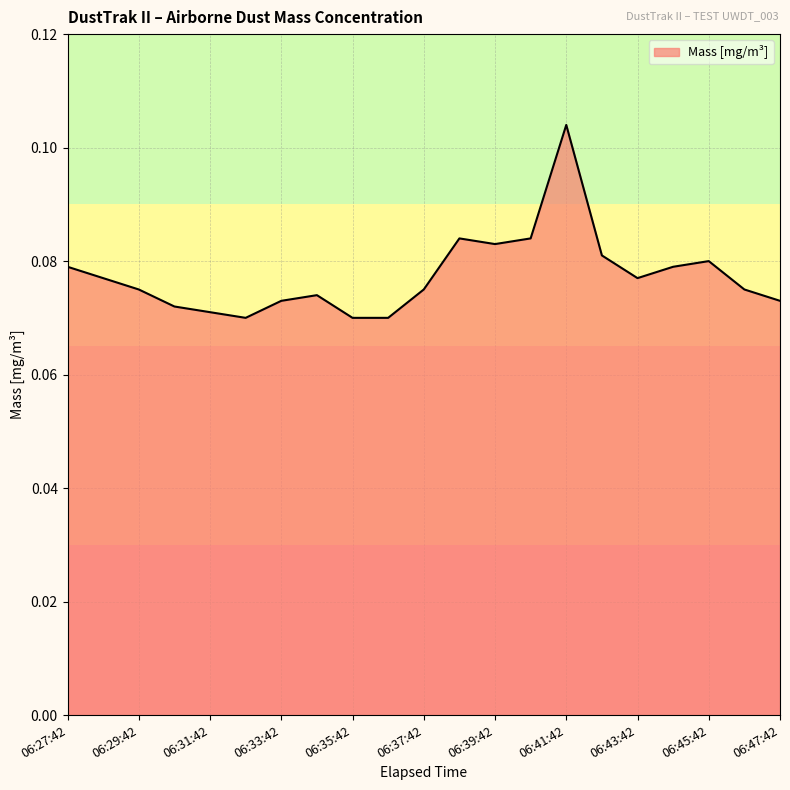

What is the average value?

0.1